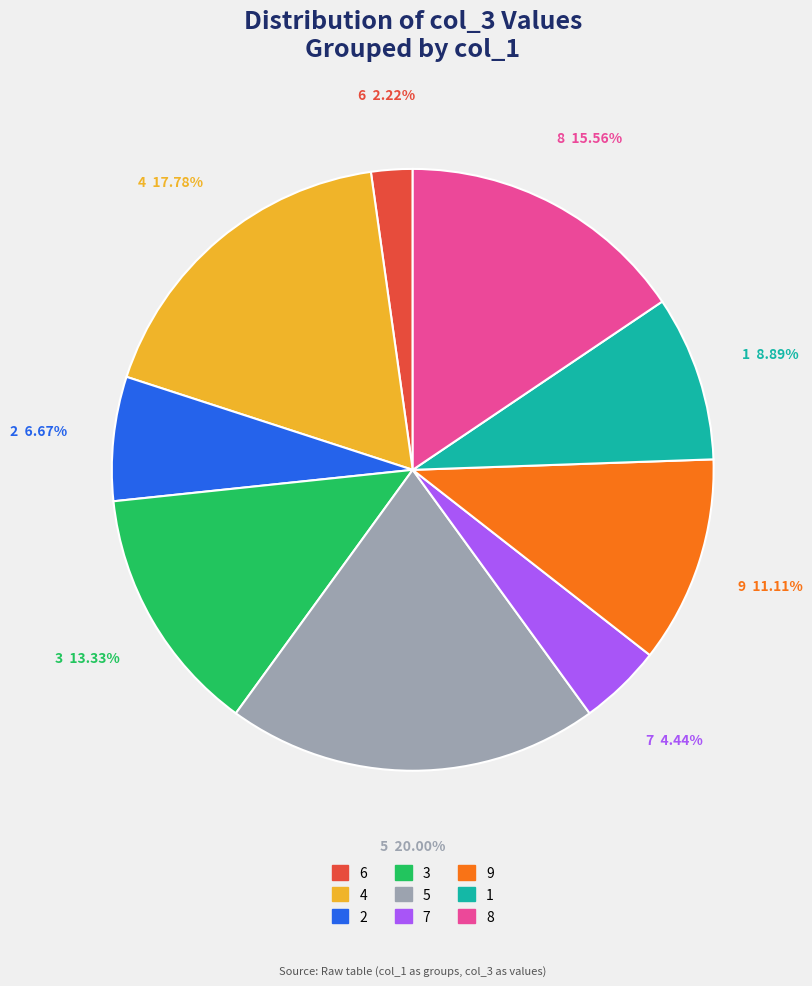

How many segments does this pie chart have?

9